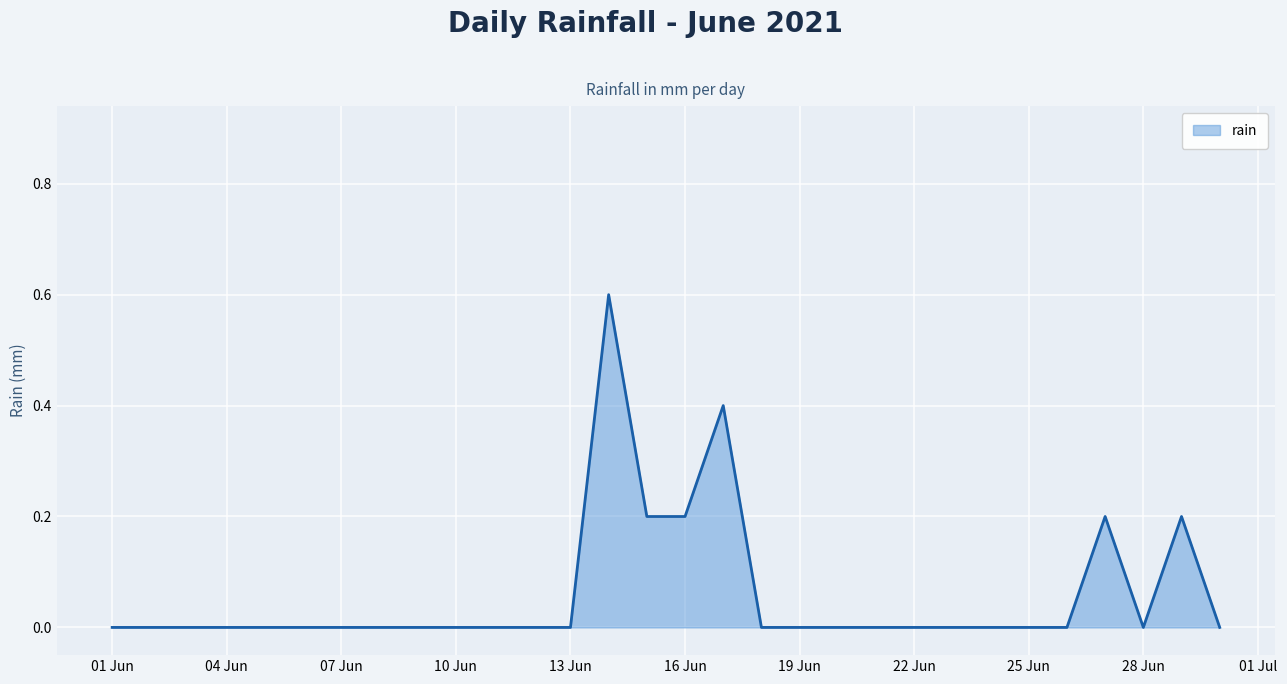

What is the average value?

0.1